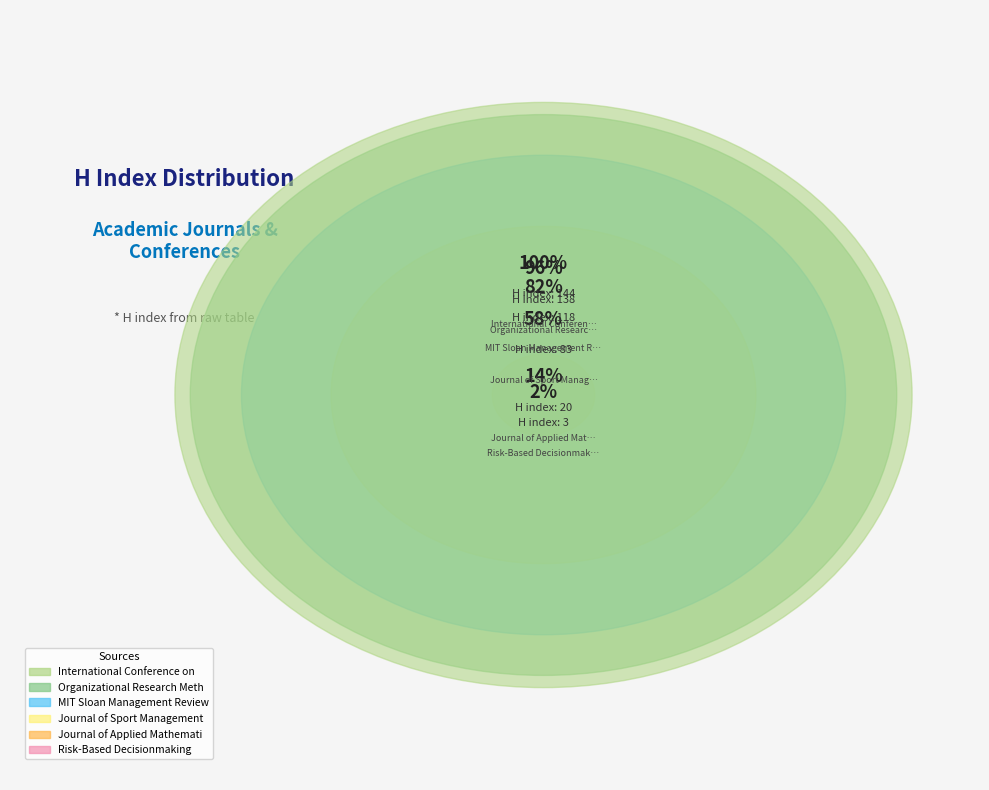

How many segments does this pie chart have?

6